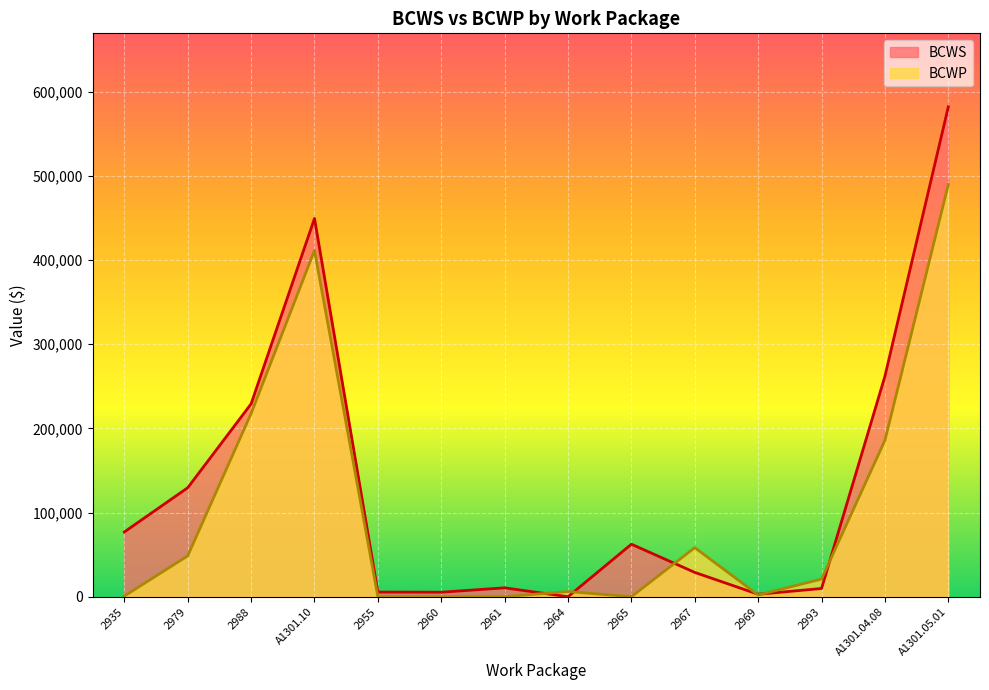

How many times do BCWP and BCWS cross each other?

6